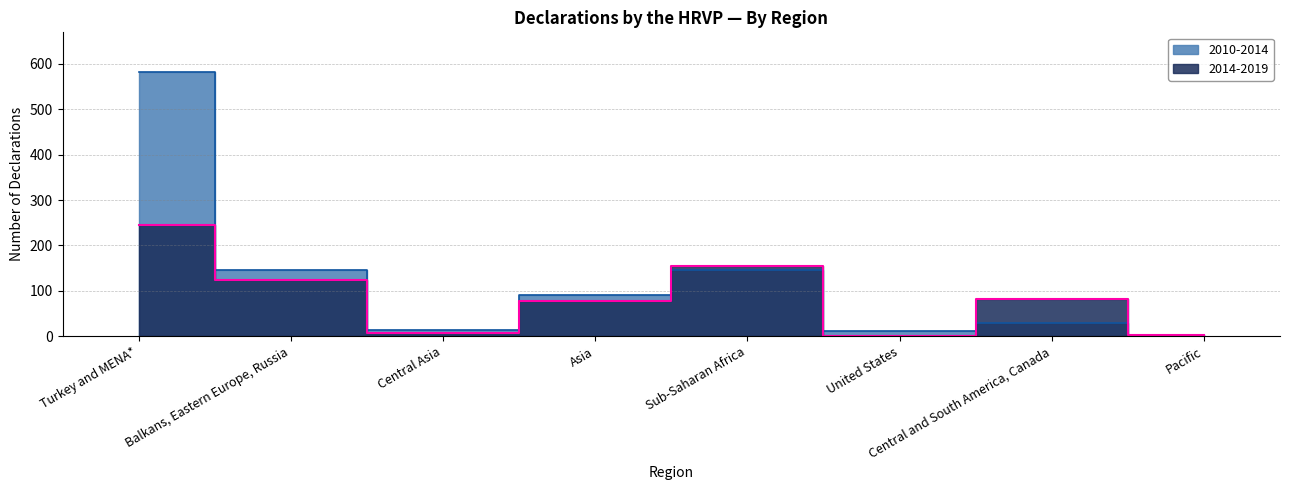

Between Central Asia and Sub-Saharan Africa, which series saw the biggest shift?

2014-2019